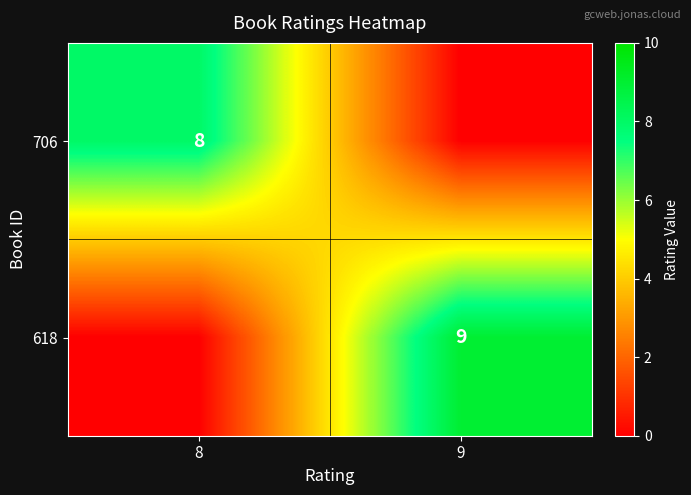

True or false: 706 has a value of 8 at 8.

True